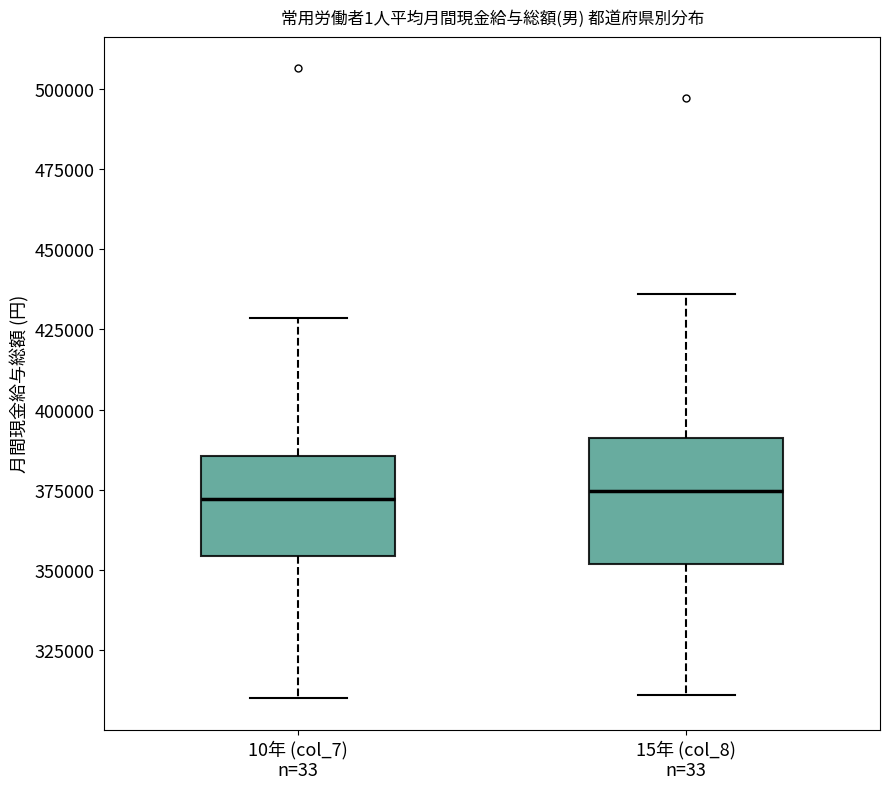

Where is the lower edge of the box for 15年 (col_8) n=33 on the y-axis? The values are not printed on the chart, so give them approximately, as read against the axis.

350000